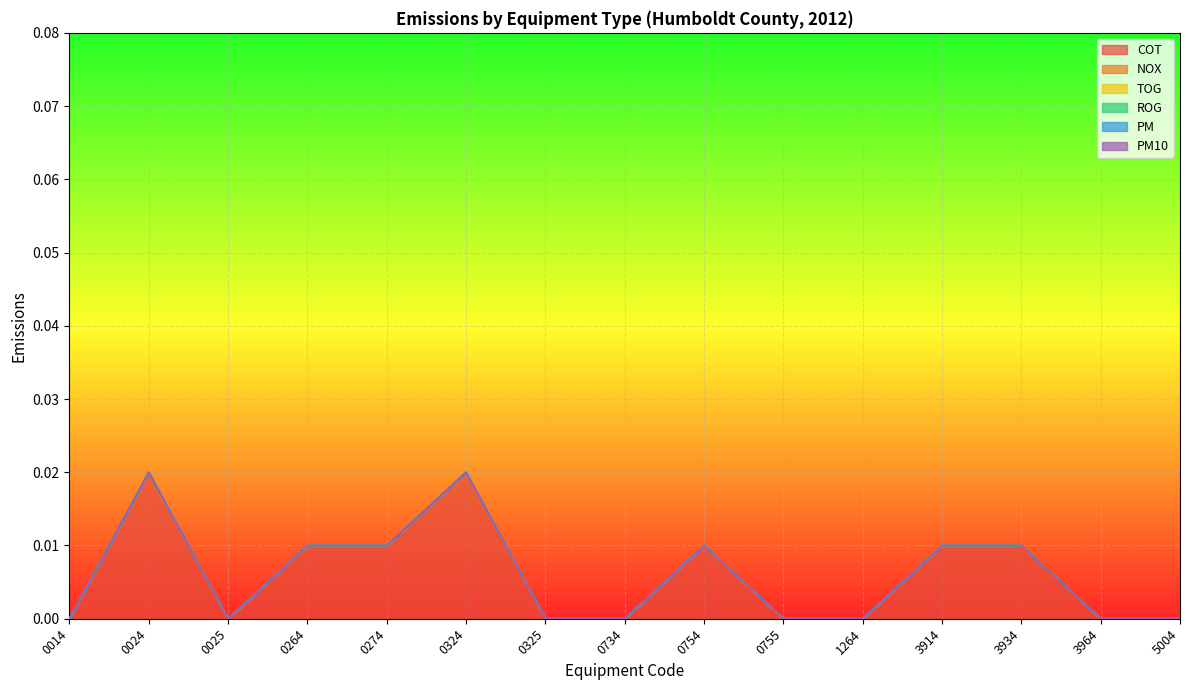

Does the chart display data point markers on the line(s)?

No